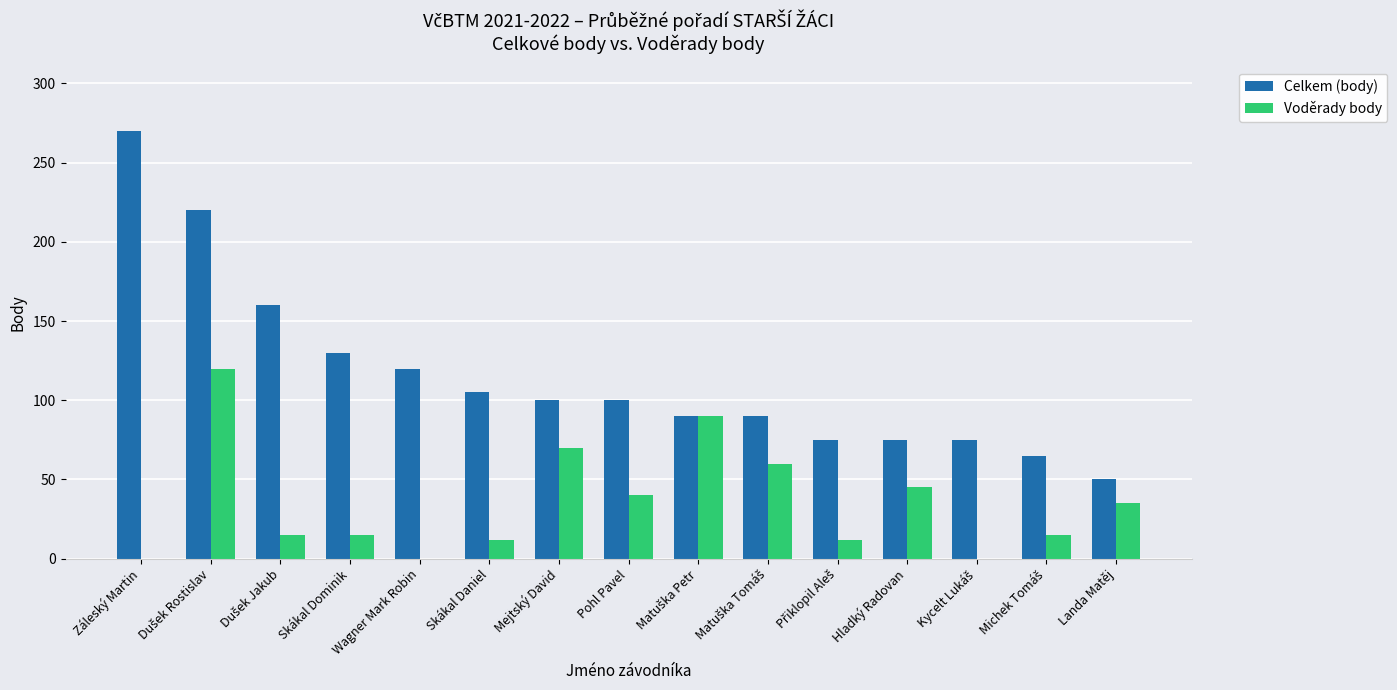

Reading left to right, extract all data points from this chart.

Celkem (body): 270	220	160	130	120	105	100	100	90	90	75	75	75	65	50
Voděrady body: 0	120	15	15	0	12	70	40	90	60	12	45	0	15	35